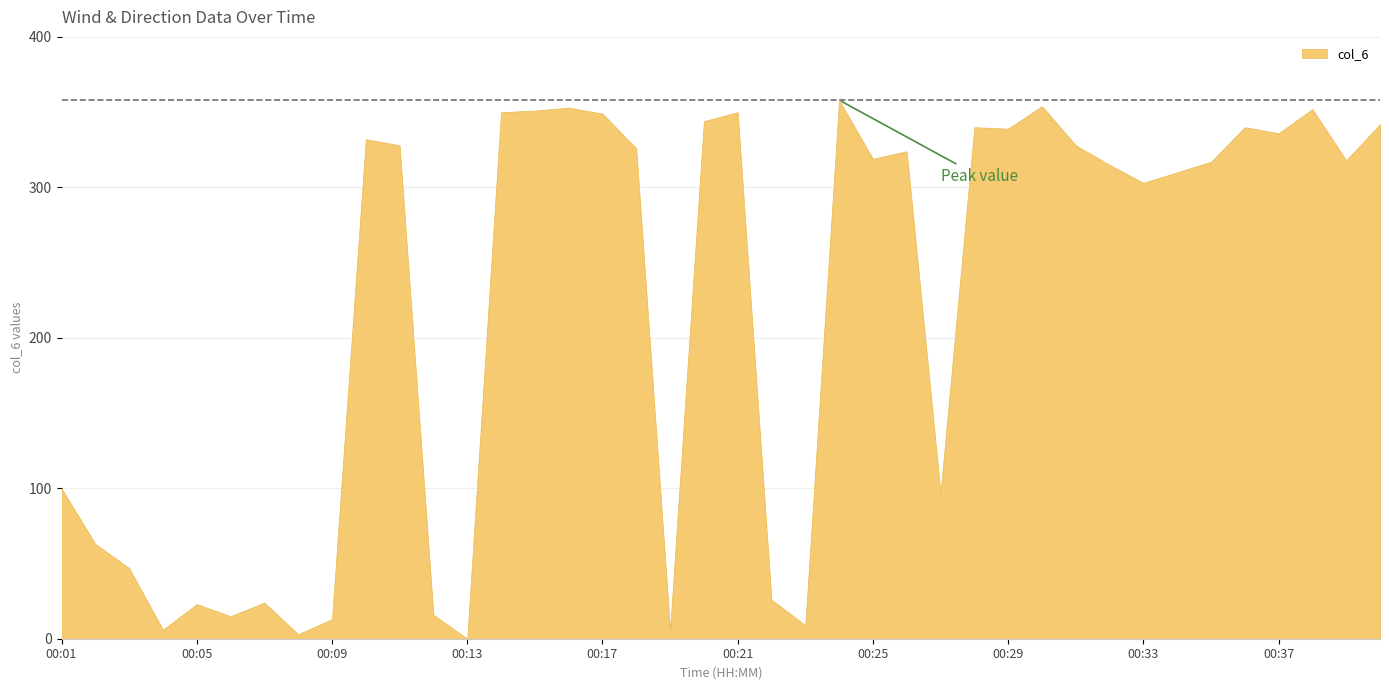

Is it true that the value at 00:37 is 141?

False